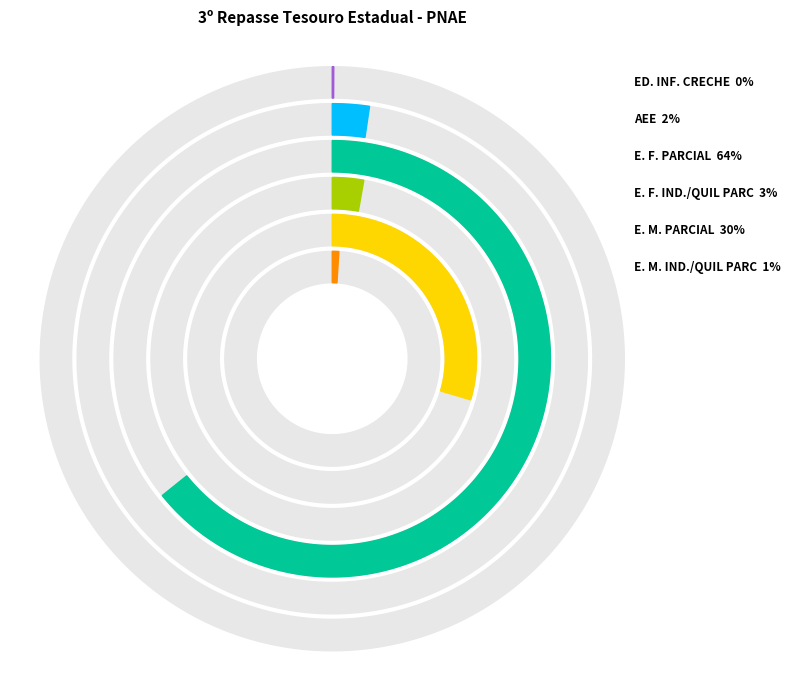

Do E. F. IND./QUIL PARC and E. M. IND./QUIL PARC together represent more than half of the pie?

No